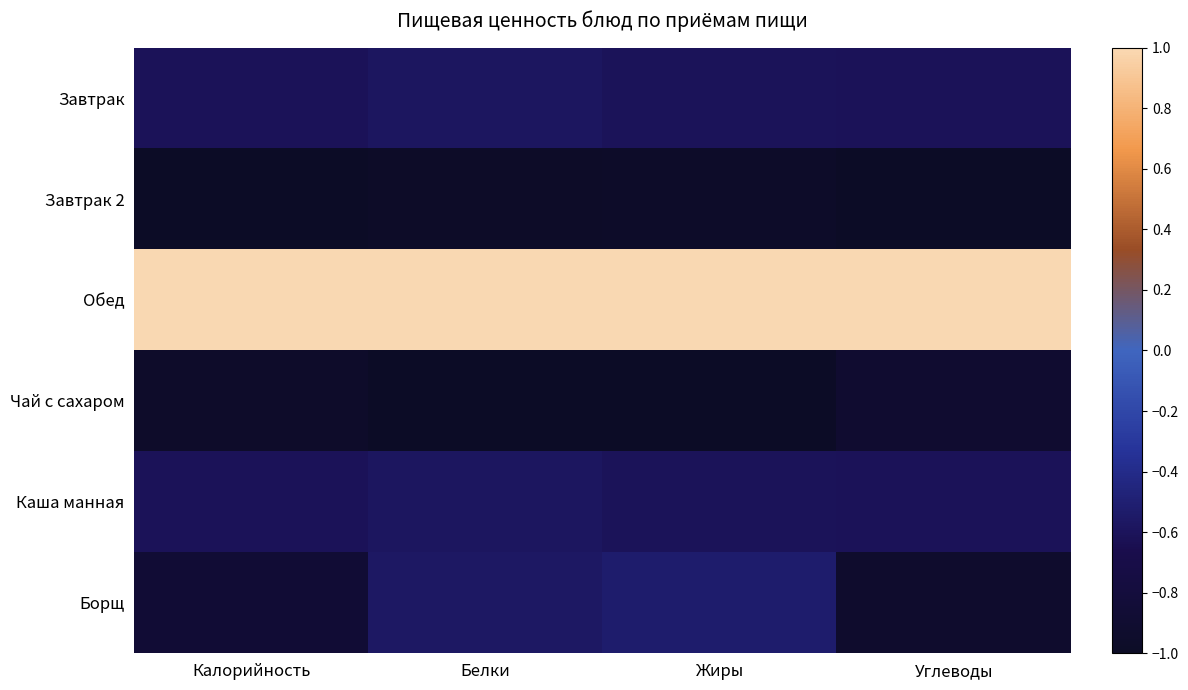

What is the total value across all series at Жиры?

-2.7